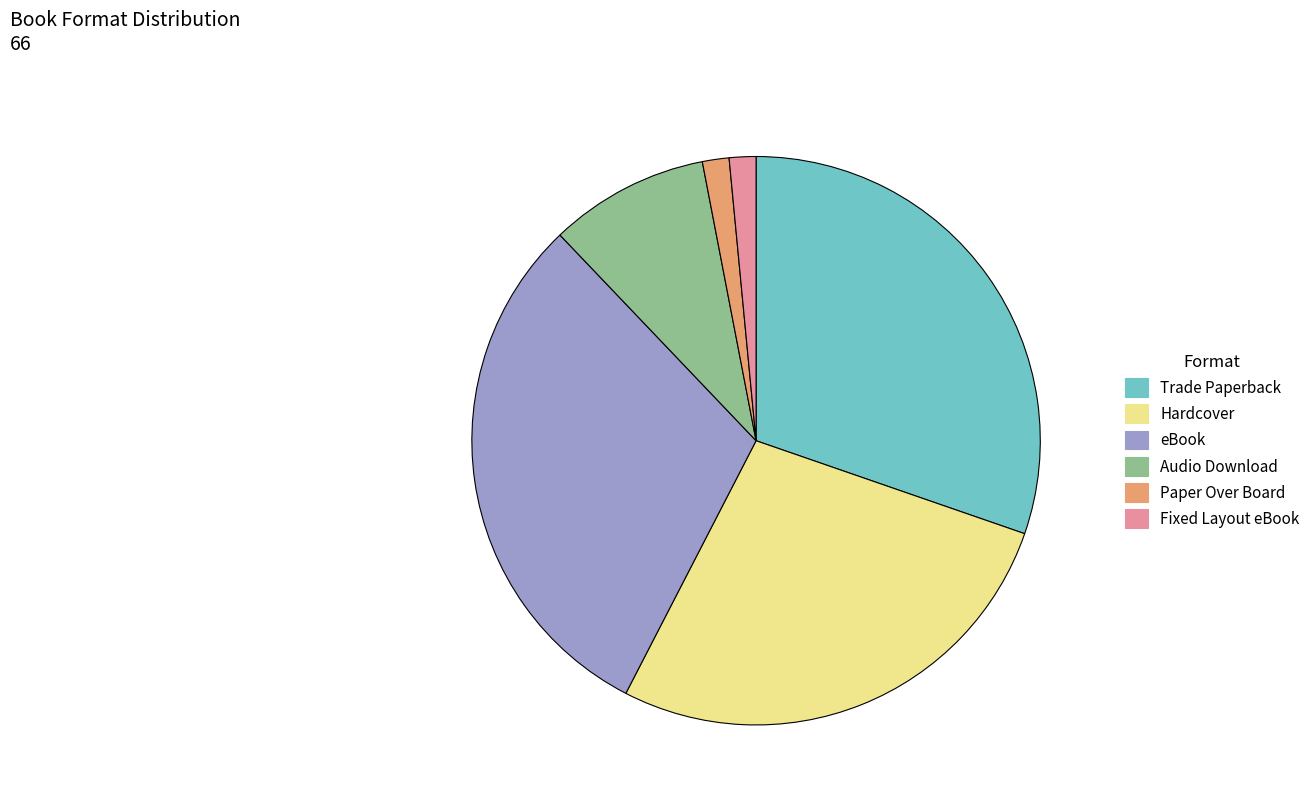

How many segments does this pie chart have?

6